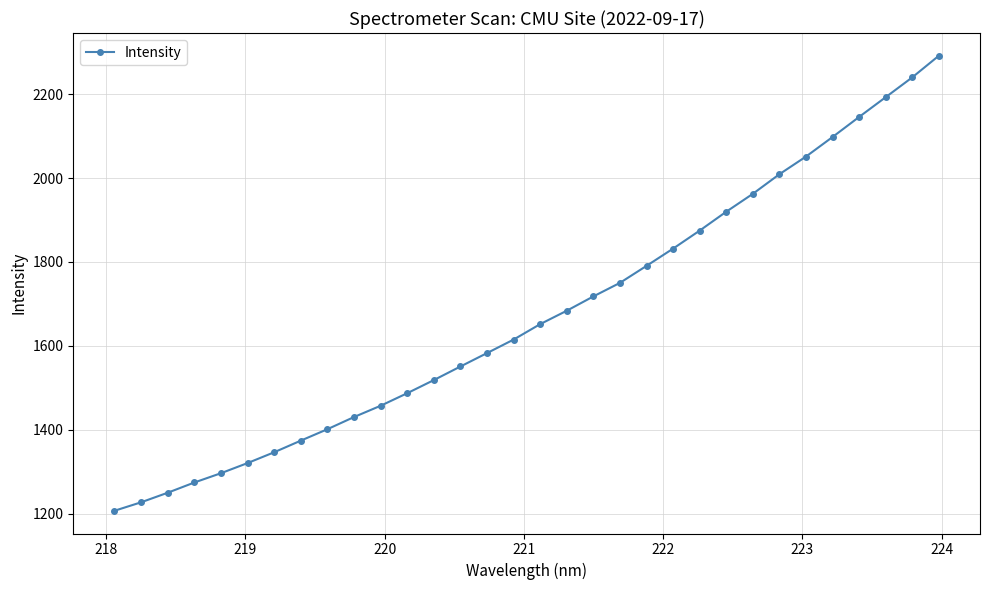

How many categories are shown in the chart?

32